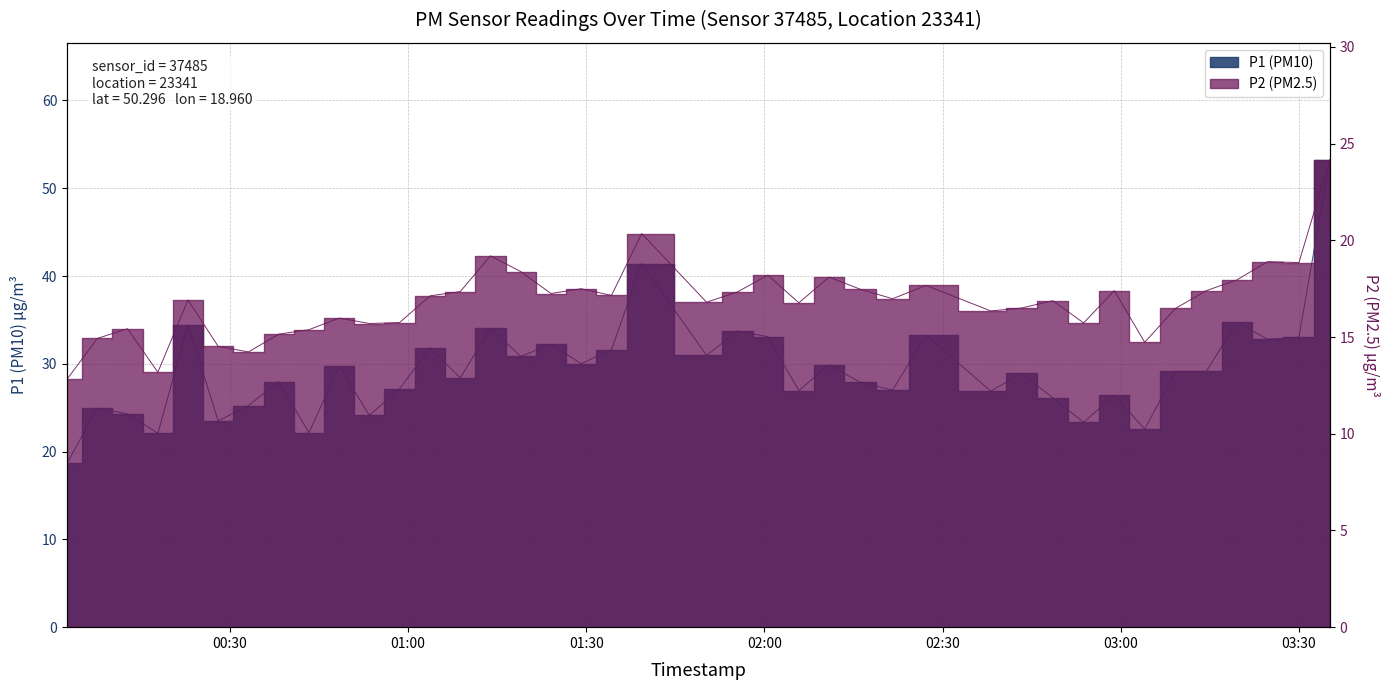

The P2 (PM2.5) series shows 15.2 at 2023-02-24T00:38:13. True or false?

True